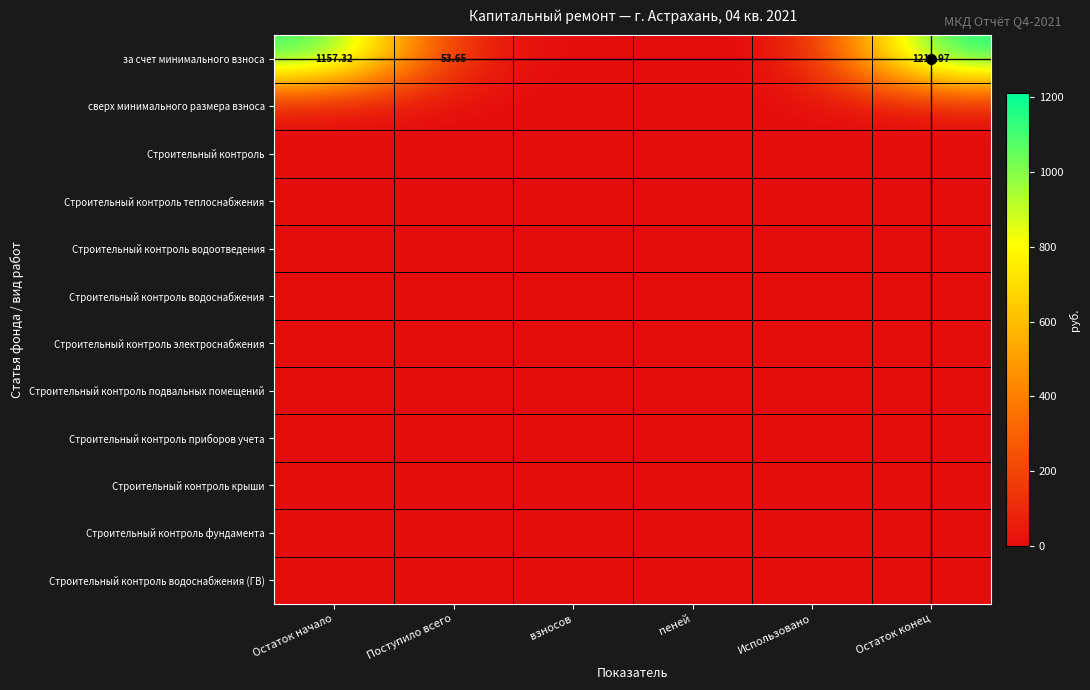

Between Поступило всего and Остаток конец, which series saw the biggest shift?

за счет минимального взноса